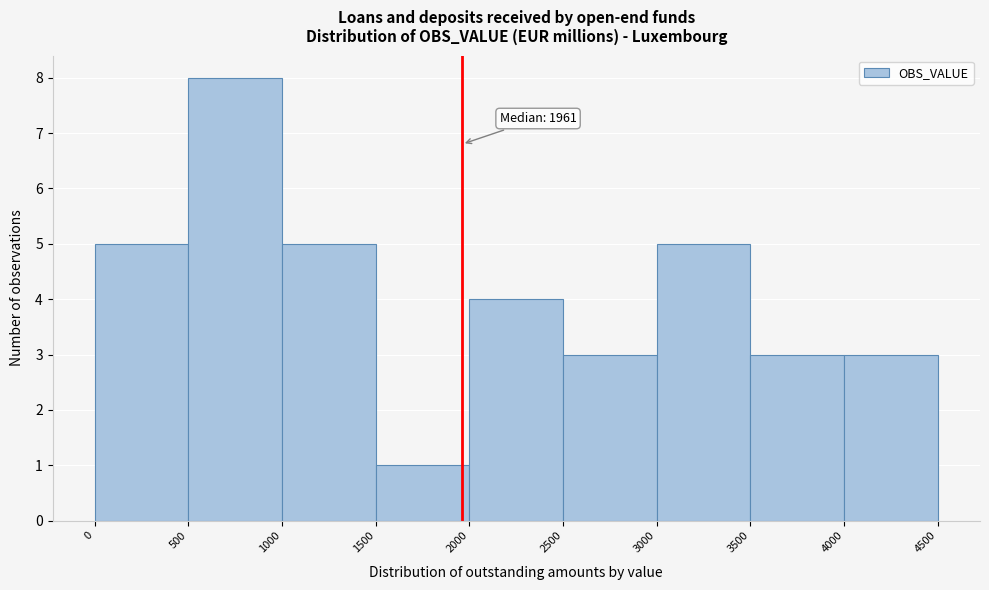

Over which range of the x-axis is the bar tallest?

500 to 1000